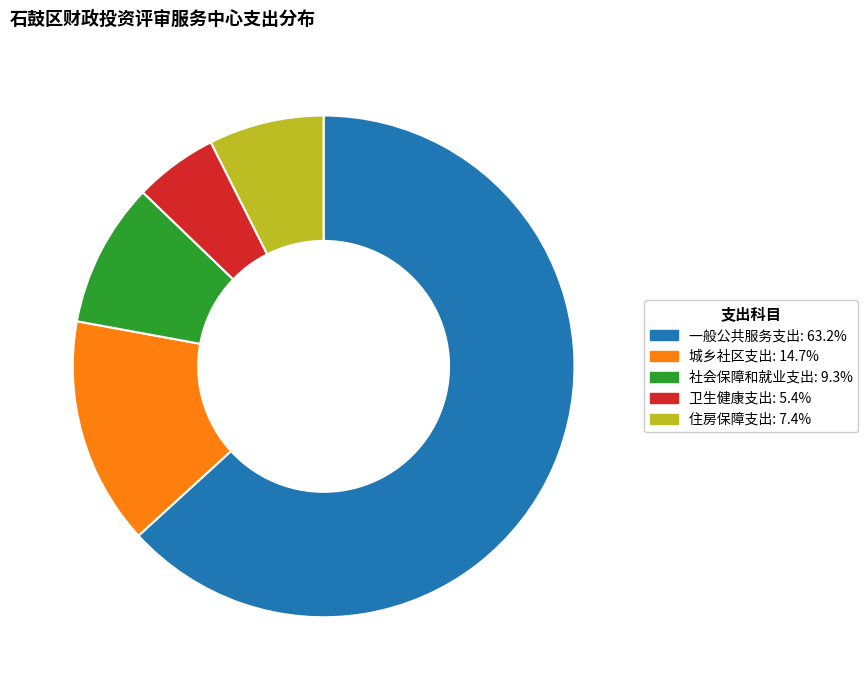

Which has a higher value, 社会保障和就业支出 or 一般公共服务支出?

一般公共服务支出